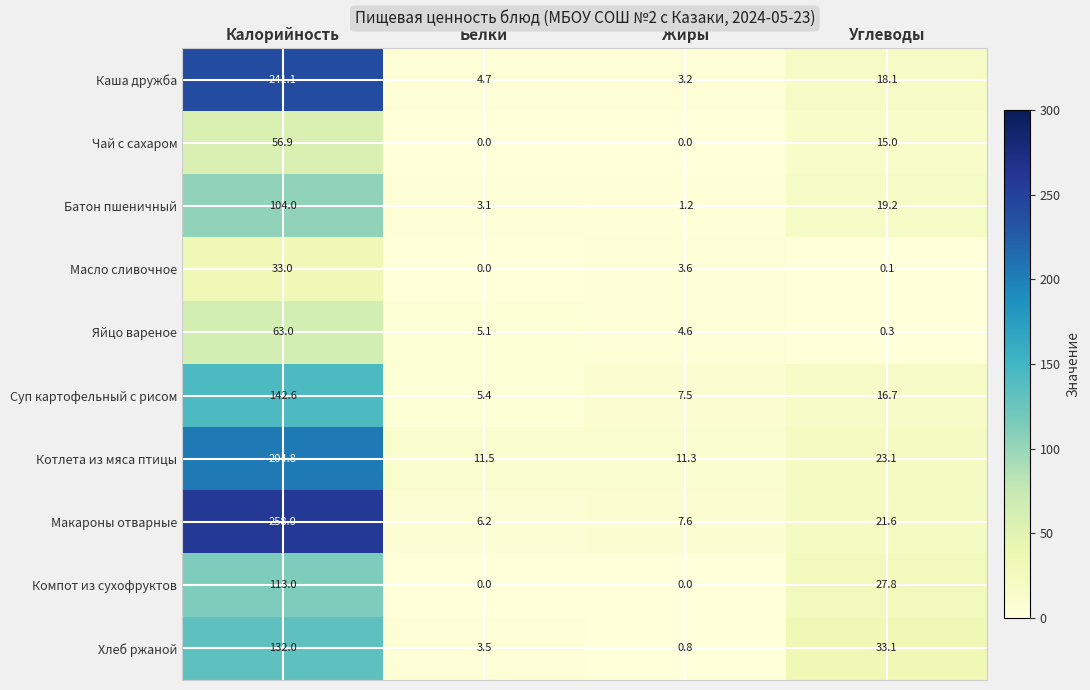

What is the sum of the Макароны отварные values at Калорийность and Белки?

264.2